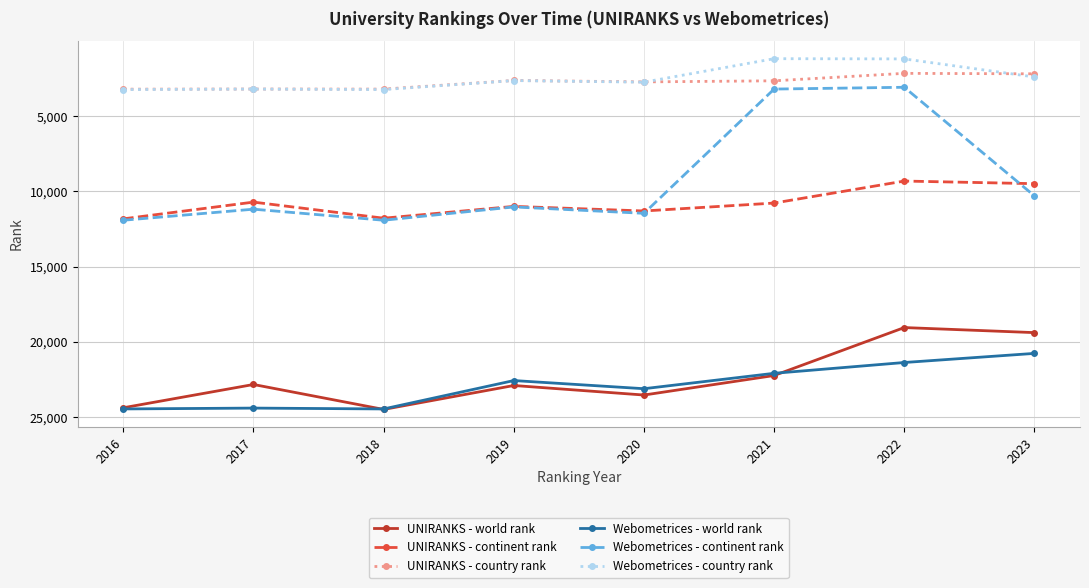

True or false: Webometrices - country rank and Webometrices - continent rank cross at least once.

False